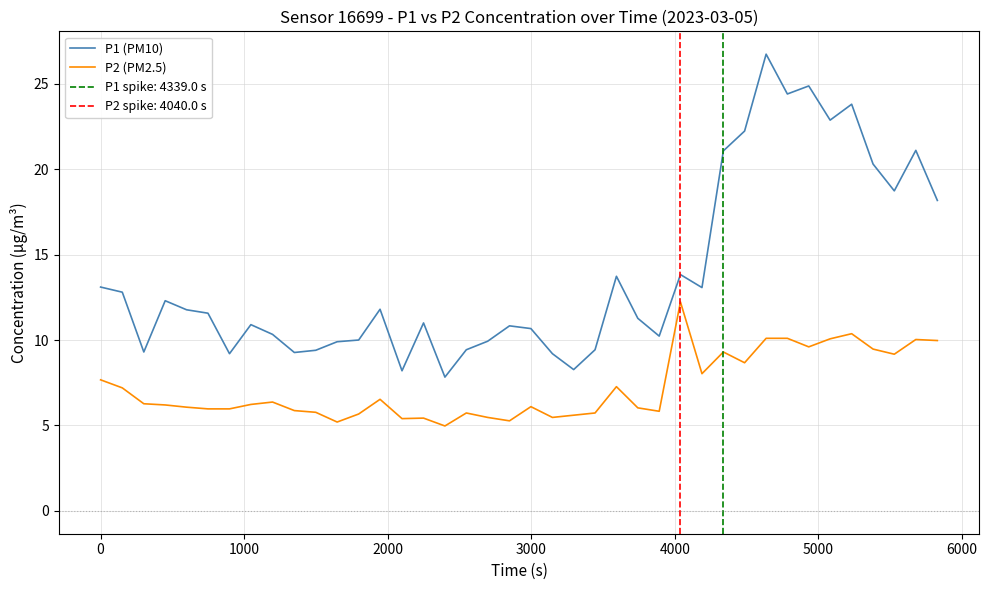

True or false: P2 (PM2.5) and P1 (PM10) intersect in this chart.

False